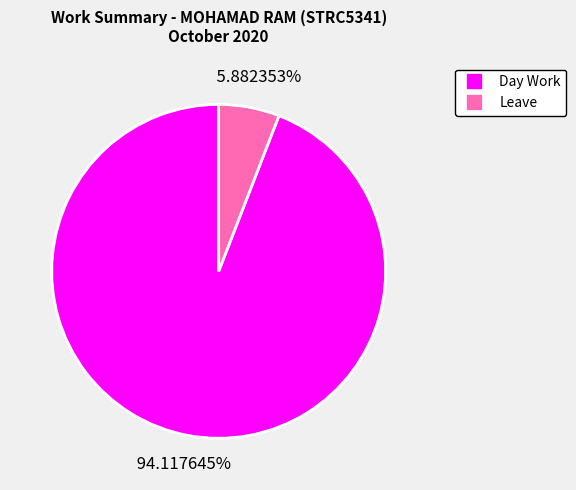

What is the total percentage of Day Work and Leave?

100.0%